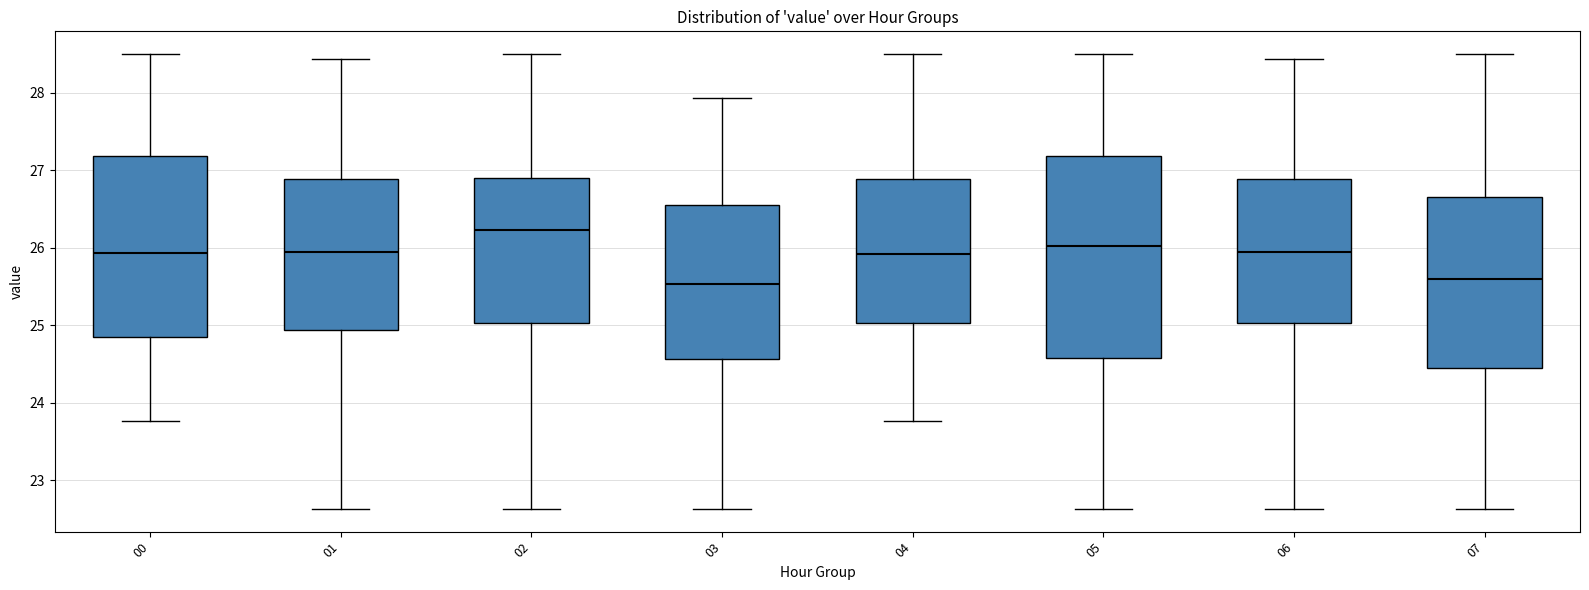

Reading left to right, transcribe this box plot: for each box, give where its median line is, the range the box spans, and where its two whiskers end, as read against the y-axis. The values are not printed on the chart, so give them approximately, as read against the axis.

00: median 25.9, box 24.9 to 27.2, whiskers 23.8 to 28.5
01: median 26.0, box 24.9 to 26.9, whiskers 22.6 to 28.4
02: median 26.2, box 25.0 to 26.9, whiskers 22.6 to 28.5
03: median 25.5, box 24.6 to 26.6, whiskers 22.6 to 27.9
04: median 25.9, box 25.0 to 26.9, whiskers 23.8 to 28.5
05: median 26.0, box 24.6 to 27.2, whiskers 22.6 to 28.5
06: median 26.0, box 25.0 to 26.9, whiskers 22.6 to 28.4
07: median 25.6, box 24.4 to 26.7, whiskers 22.6 to 28.5